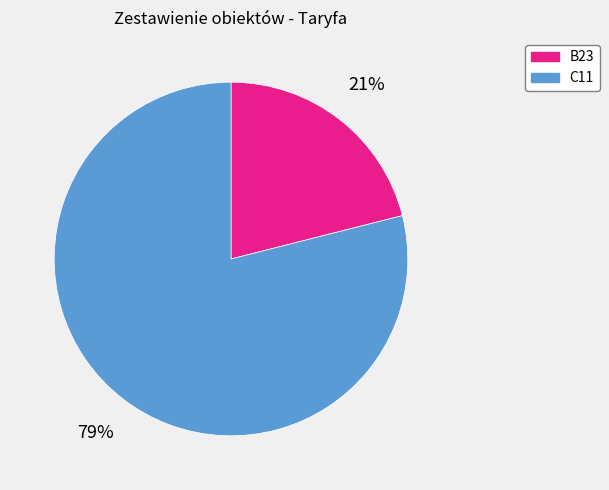

To the nearest percent, what is the difference between the largest and smallest slice percentages?

58%